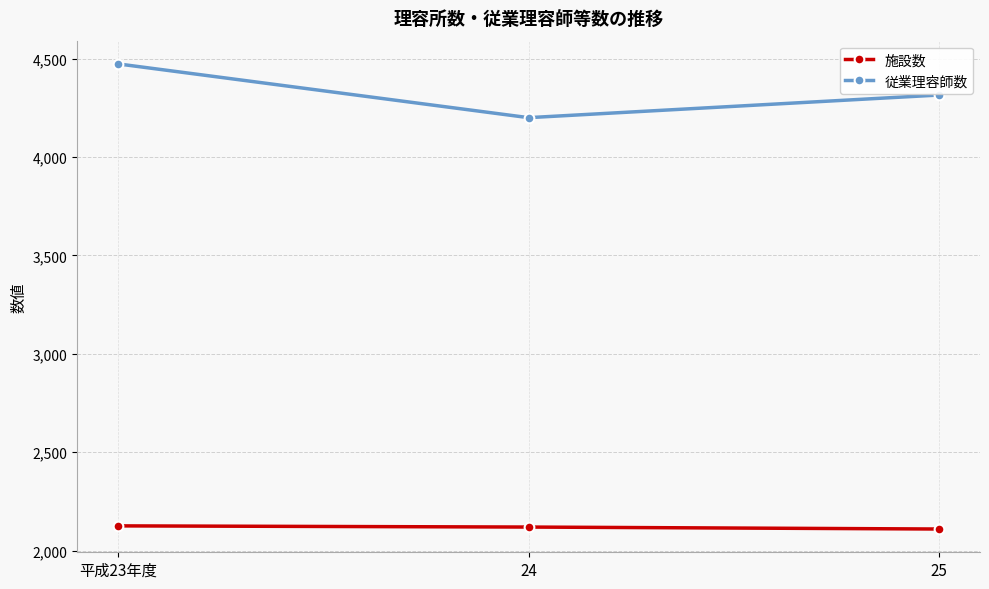

How many 施設数 values are between 2110 and 2126?

3